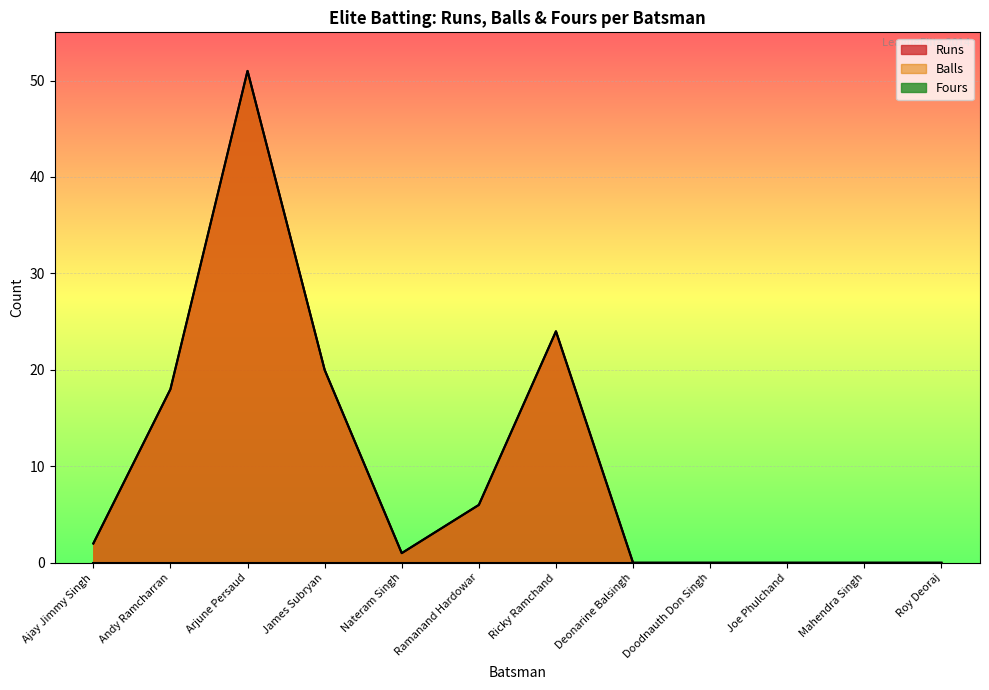

Does the chart display data point markers on the line(s)?

No